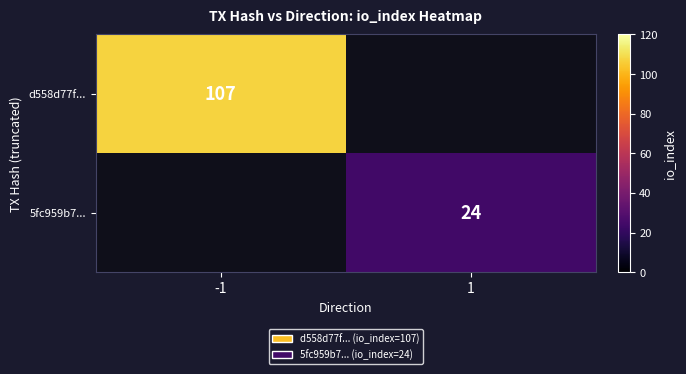

True or false: 5fc959b7... has a value of 24 at 1.

True